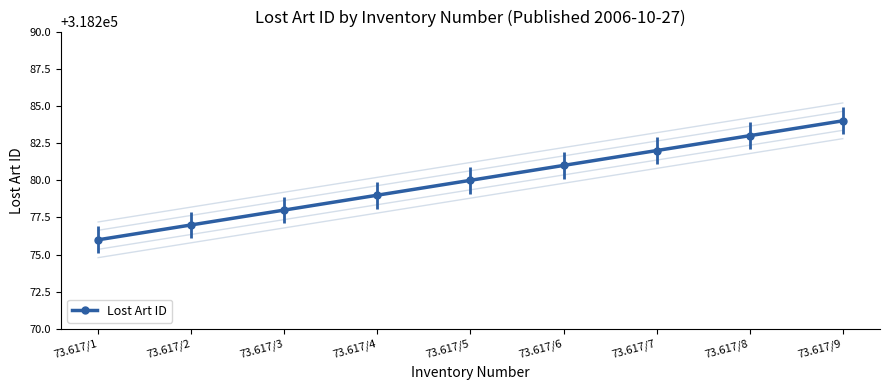

Reading left to right, what are all the values shown in this chart?

318276	318277	318278	318279	318280	318281	318282	318283	318284